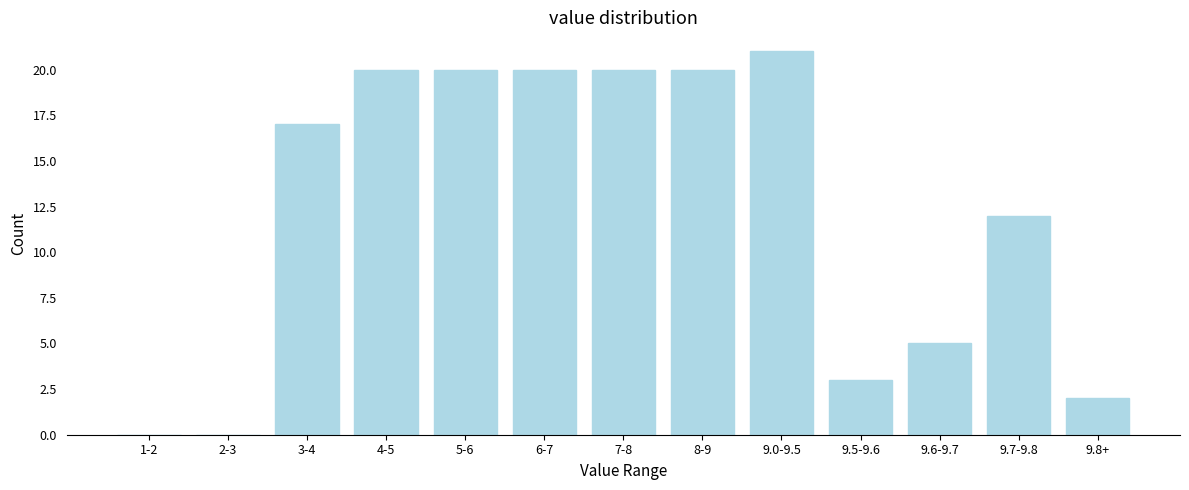

Reading right to left, transcribe all the data shown in this chart.

9.8+=2	9.7-9.8=12	9.6-9.7=5	9.5-9.6=3	9.0-9.5=21	8-9=20	7-8=20	6-7=20	5-6=20	4-5=20	3-4=17	2-3=0	1-2=0